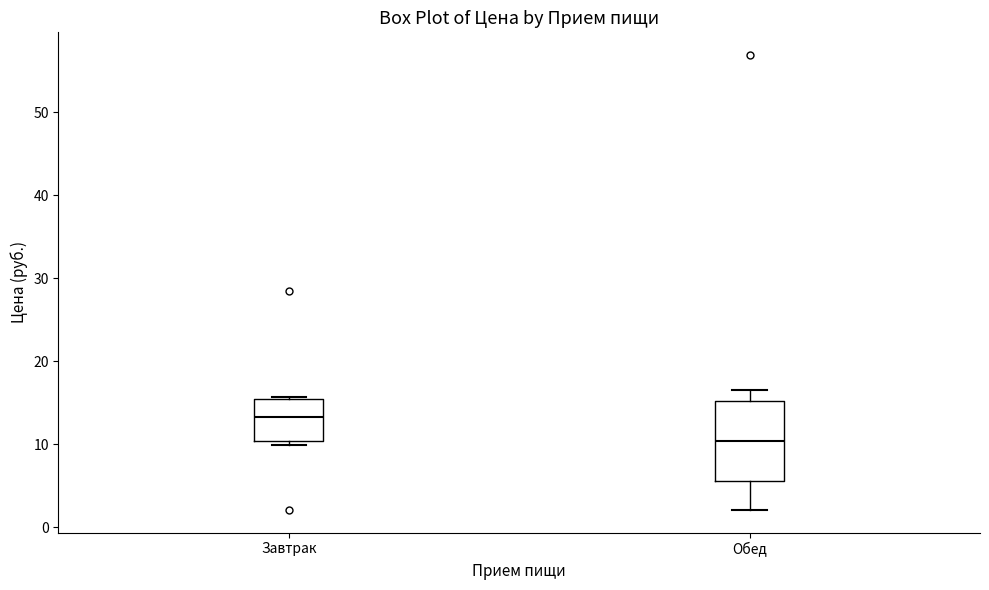

Reading left to right, transcribe this box plot: for each box, give where its median line is, the range the box spans, and where its two whiskers end, as read against the y-axis. The values are not printed on the chart, so give them approximately, as read against the axis.

Завтрак: median 13, box 10 to 15, whiskers 10 (just below the box's lower edge) to 16
Обед: median 10, box 6 to 15, whiskers 2 to 17